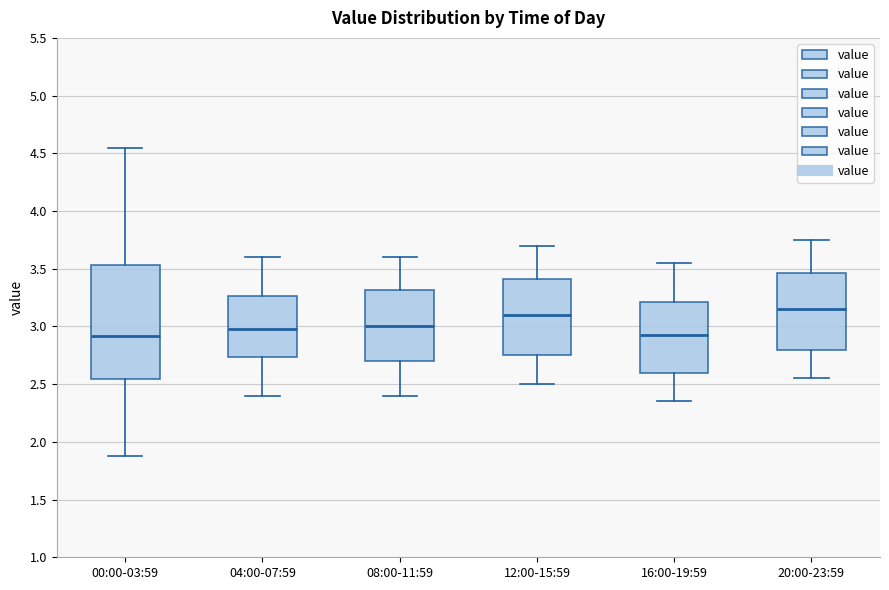

Which box's median line is the highest?

20:00-23:59